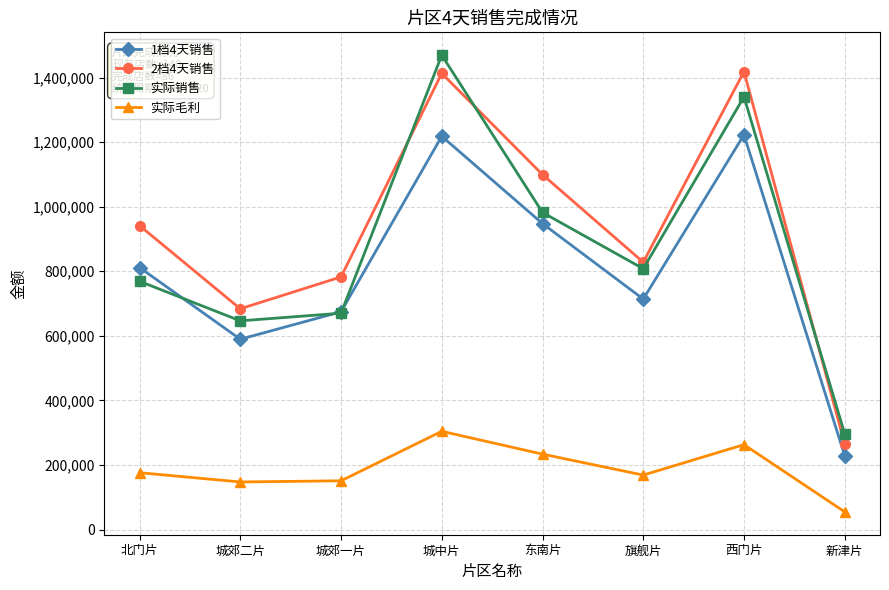

True or false: 2档4天销售 has more than 1 points higher than both neighbors.

True